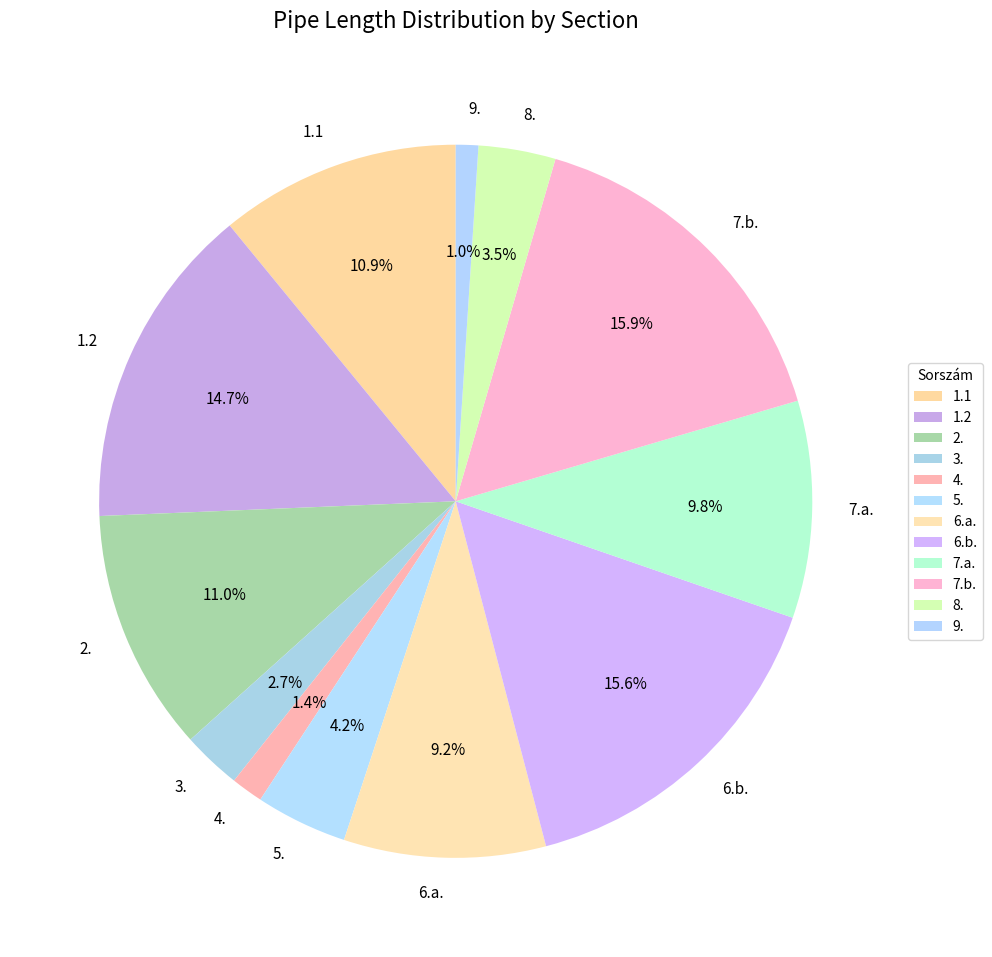

How many slices are in this pie chart?

12